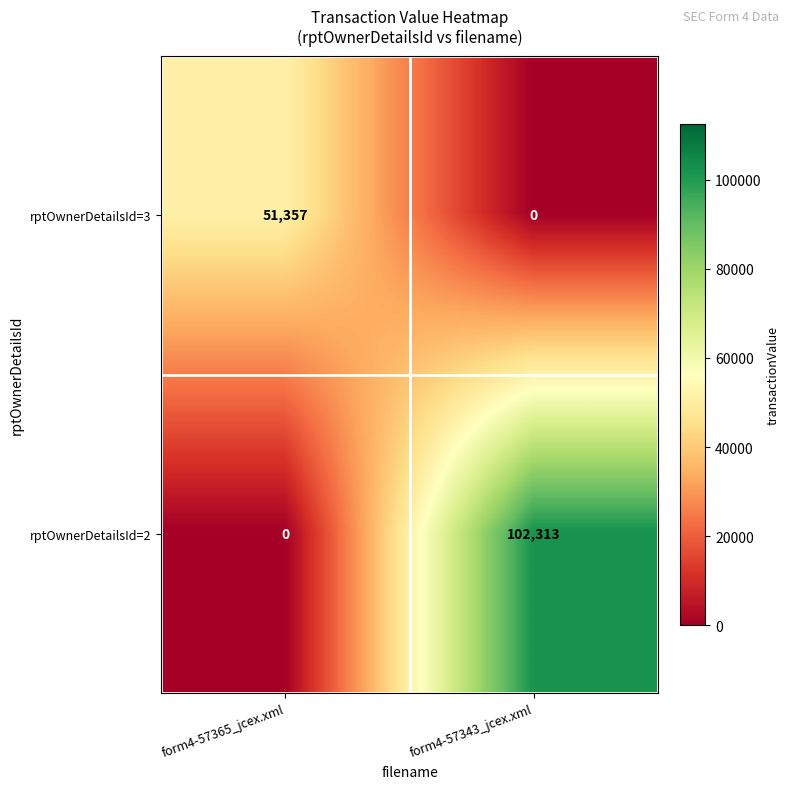

What is the spread (max minus min) of values at form4-57365_jcex.xml?

51357